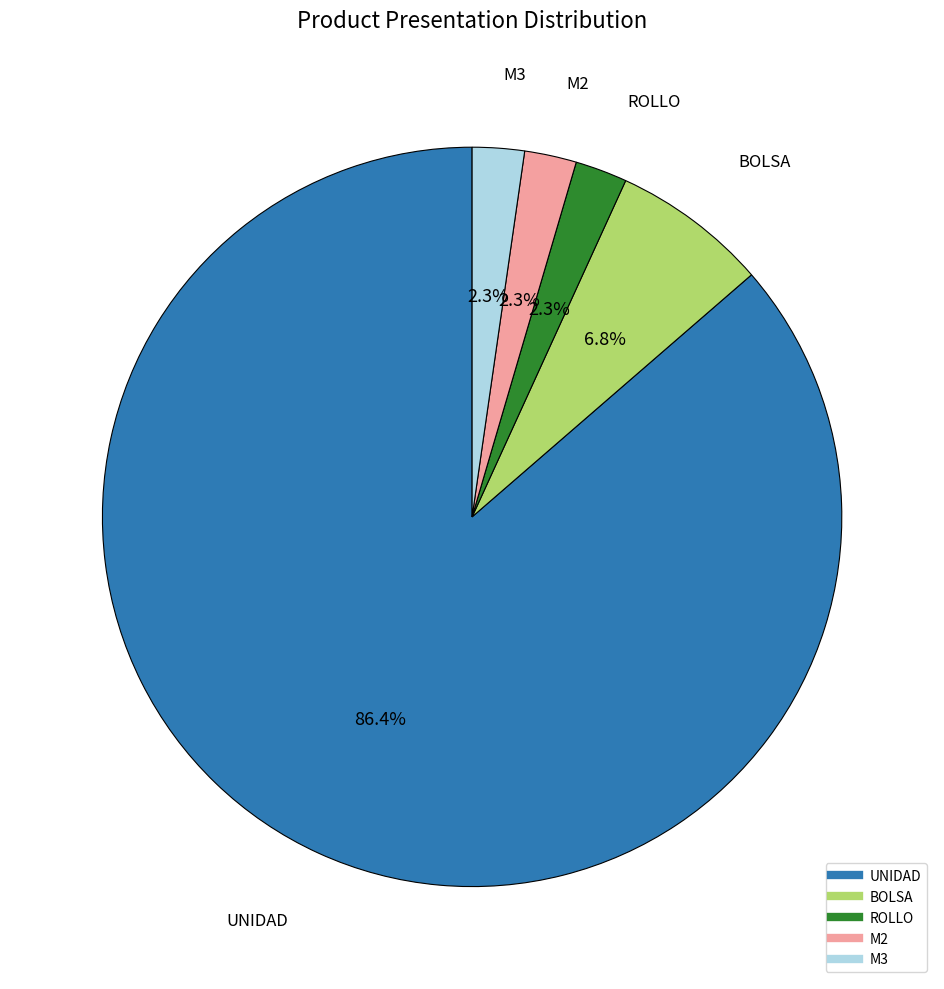

To the nearest percent, what is the average slice percentage?

20%